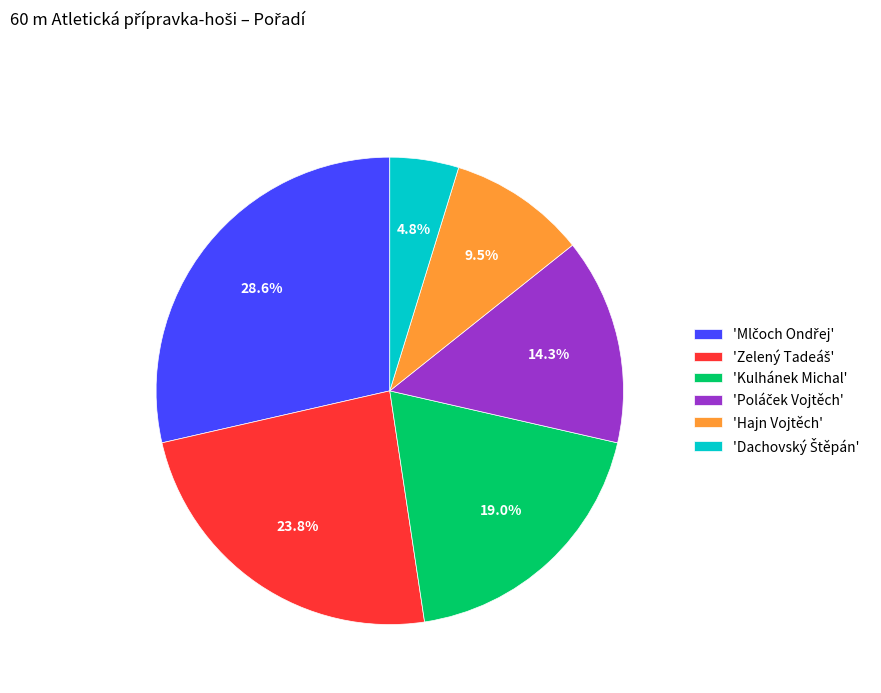

Do 'Kulhánek Michal' and 'Hajn Vojtěch' together represent more than half of the pie?

No